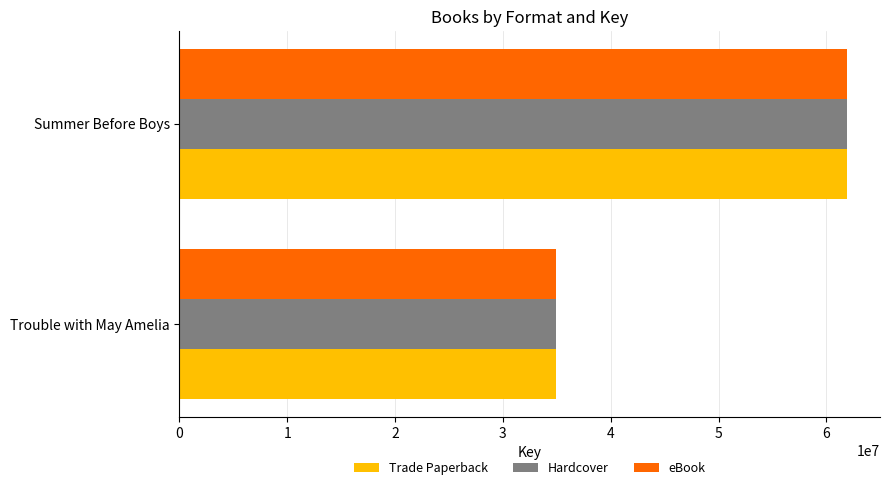

What is the total value across all series at Trouble with May Amelia?

104646213